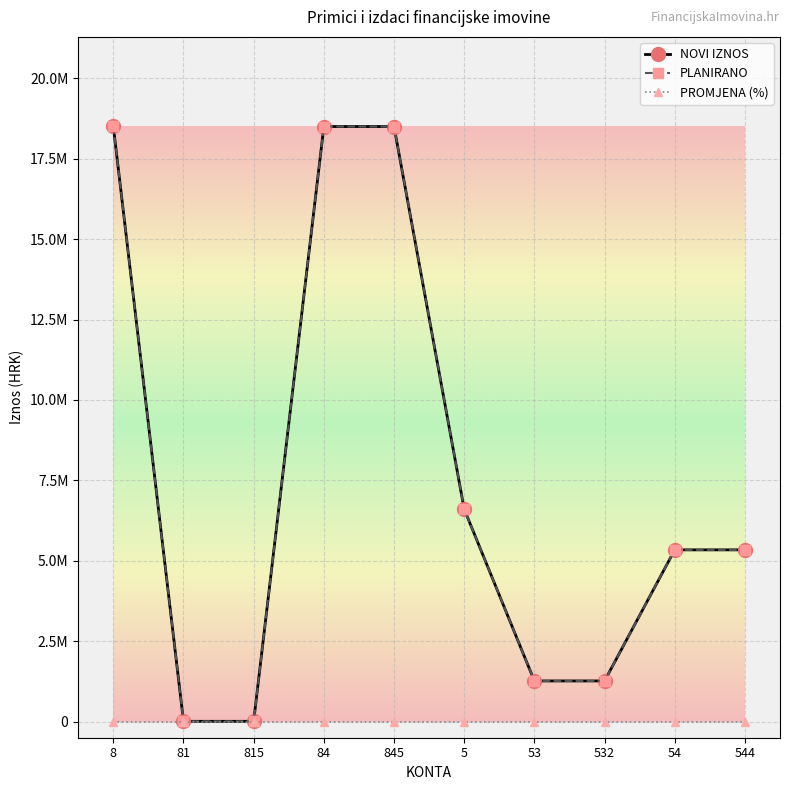

What is the maximum value shown in the chart?

18510000